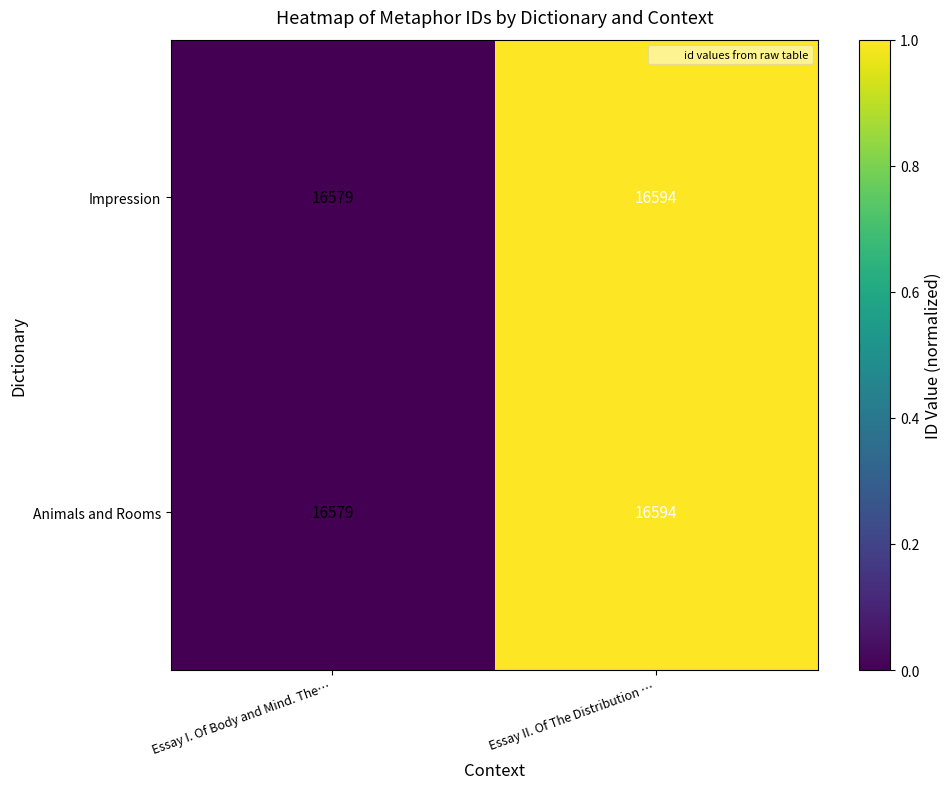

What is the total value across all series at Essay II. Of The Distribution …?

33188